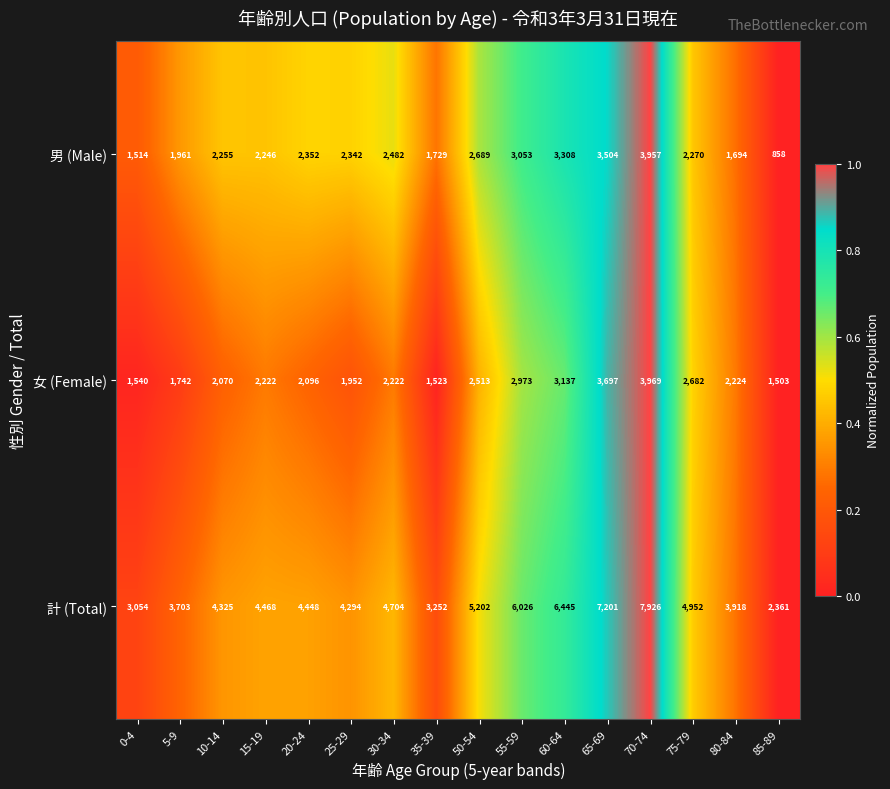

How many categories are shown in the chart?

16